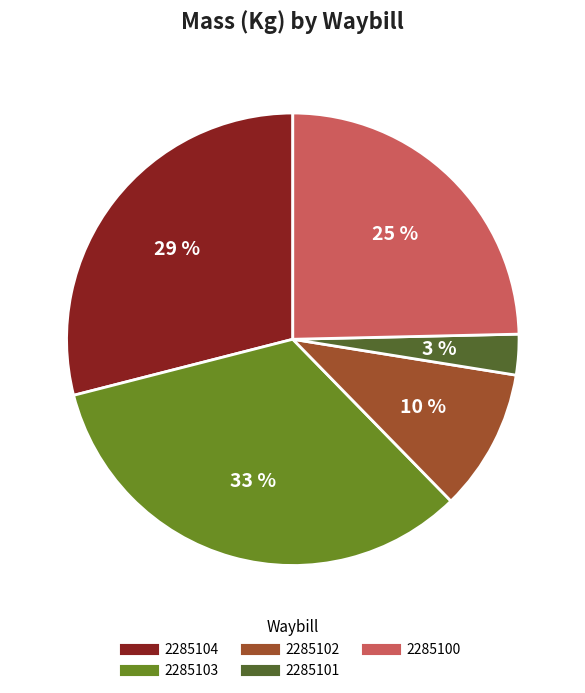

Which has a higher value, 2285101 or 2285100?

2285100